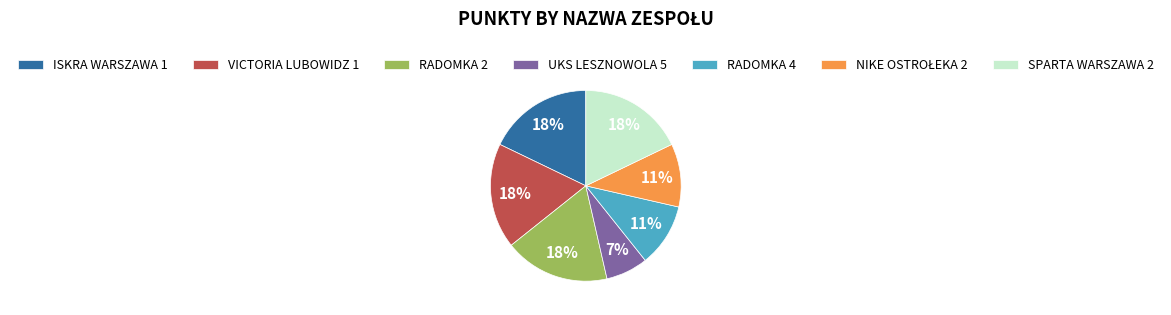

Approximately how many times larger is the value at ISKRA WARSZAWA 1 compared to VICTORIA LUBOWIDZ 1?

1.0